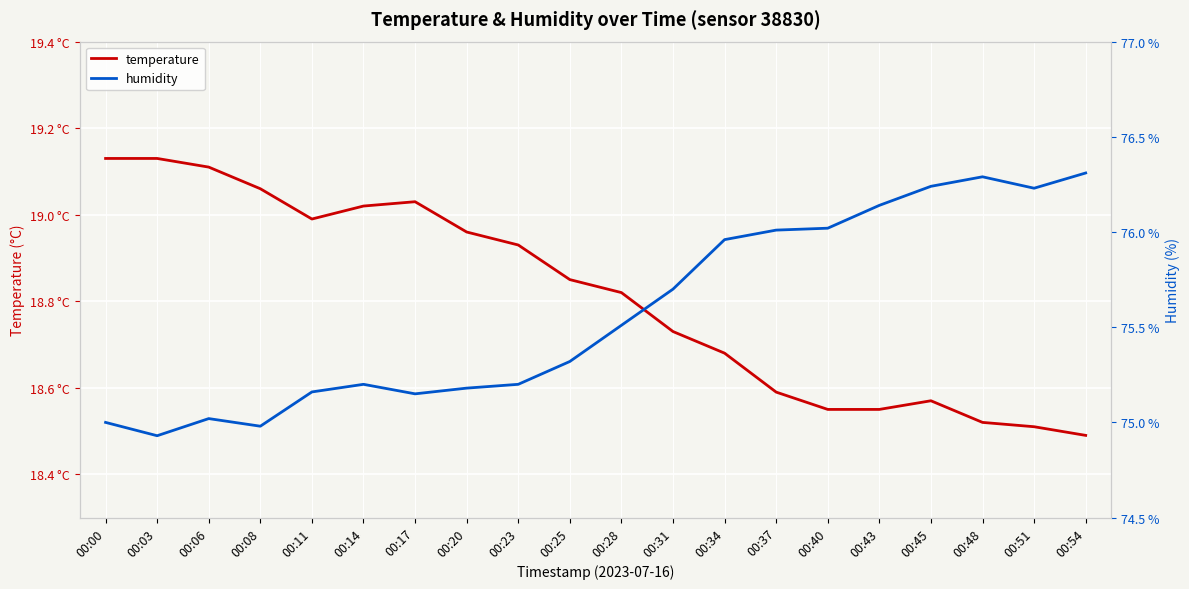

Which has a higher value, 00:34 or 00:17?

00:17